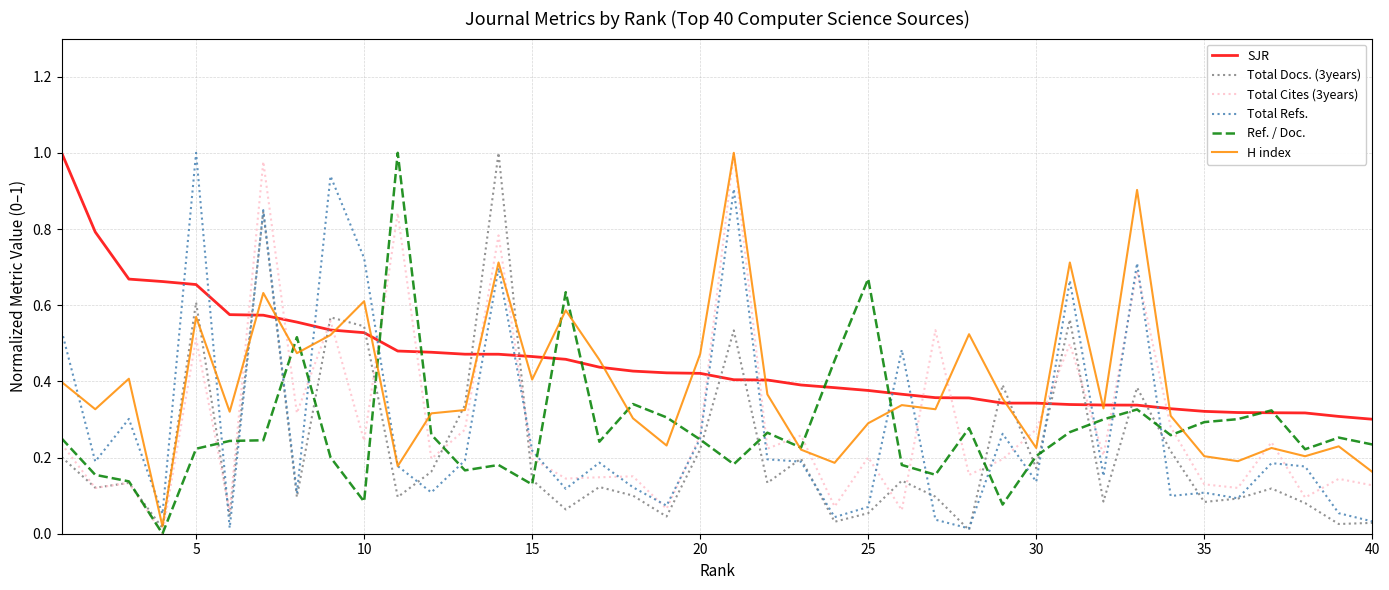

How many times do Ref. / Doc. and Total Docs. (3years) cross each other?

16